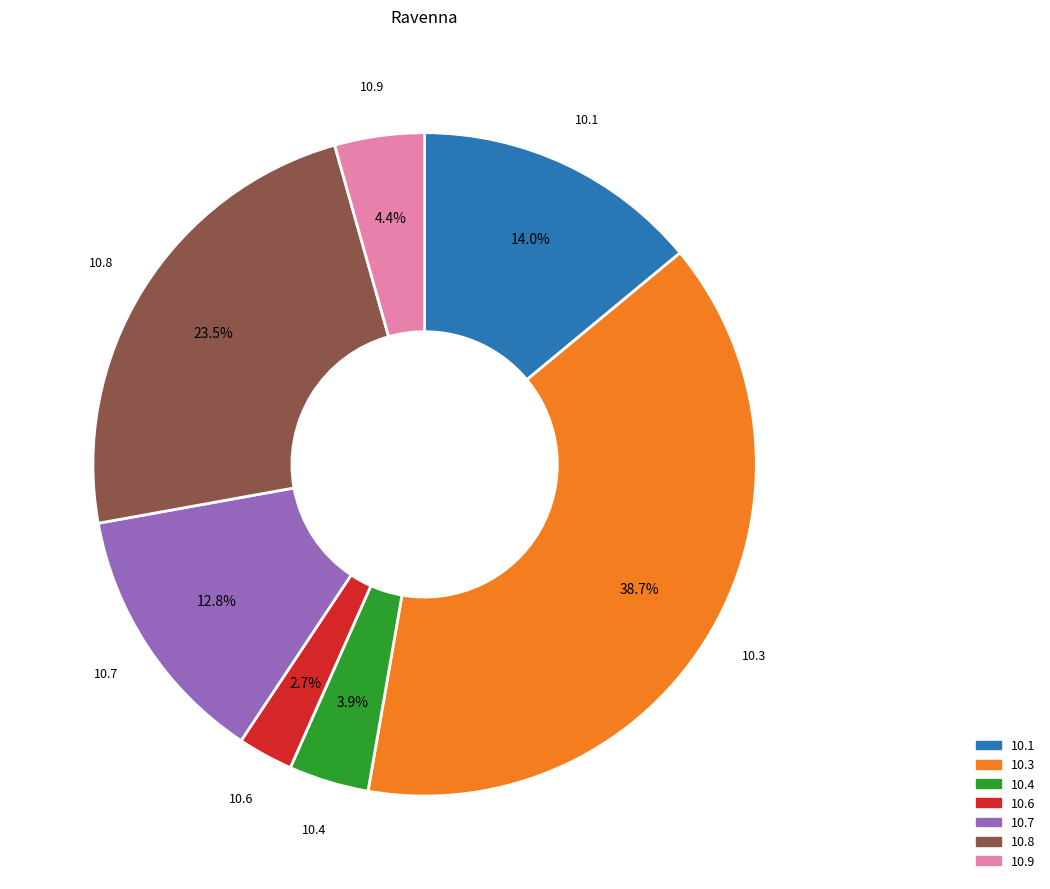

To the nearest percent, what is the average slice percentage?

14%